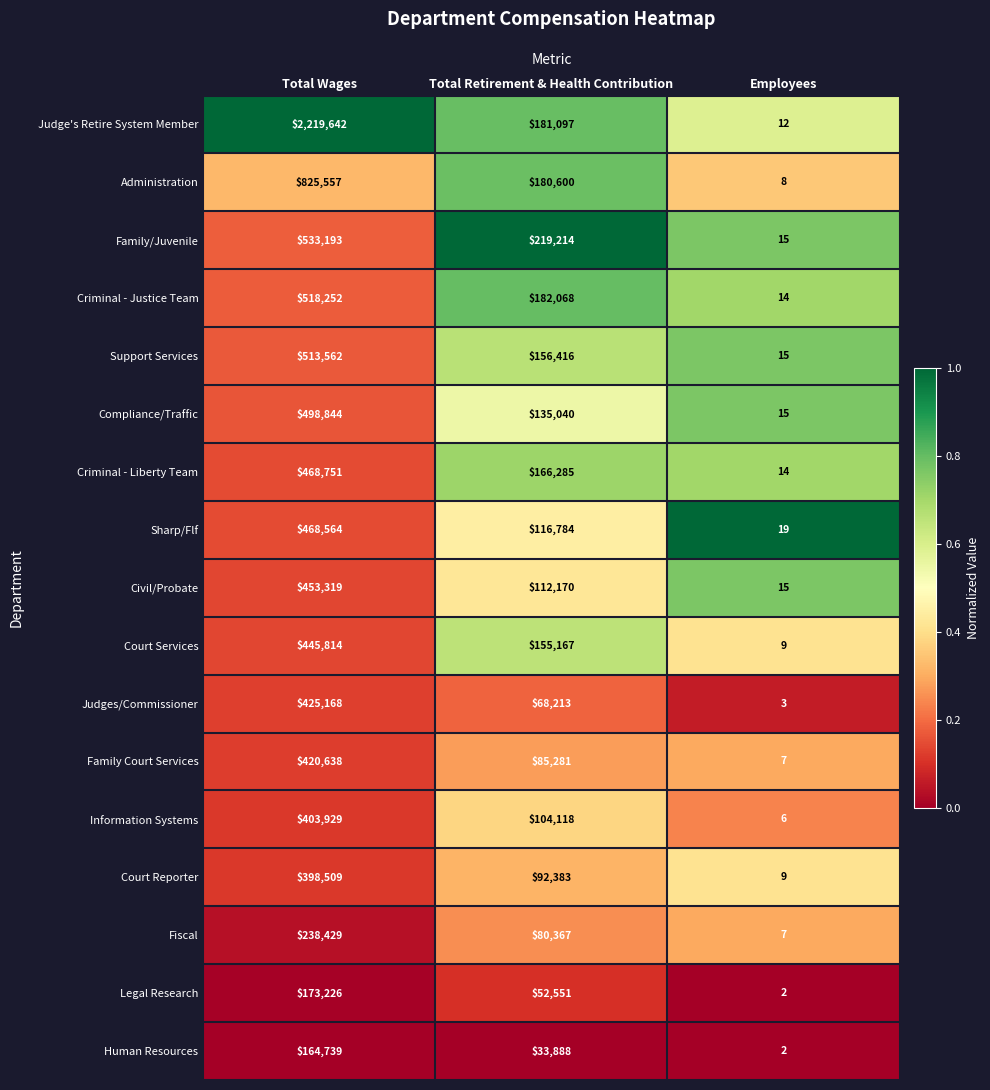

Which category has the lowest value across all series?

Employees